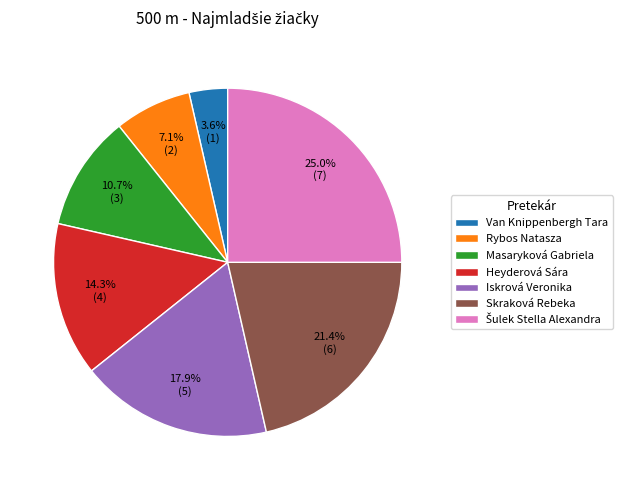

Between Rybos Natasza and Iskrová Veronika, which is larger?

Iskrová Veronika